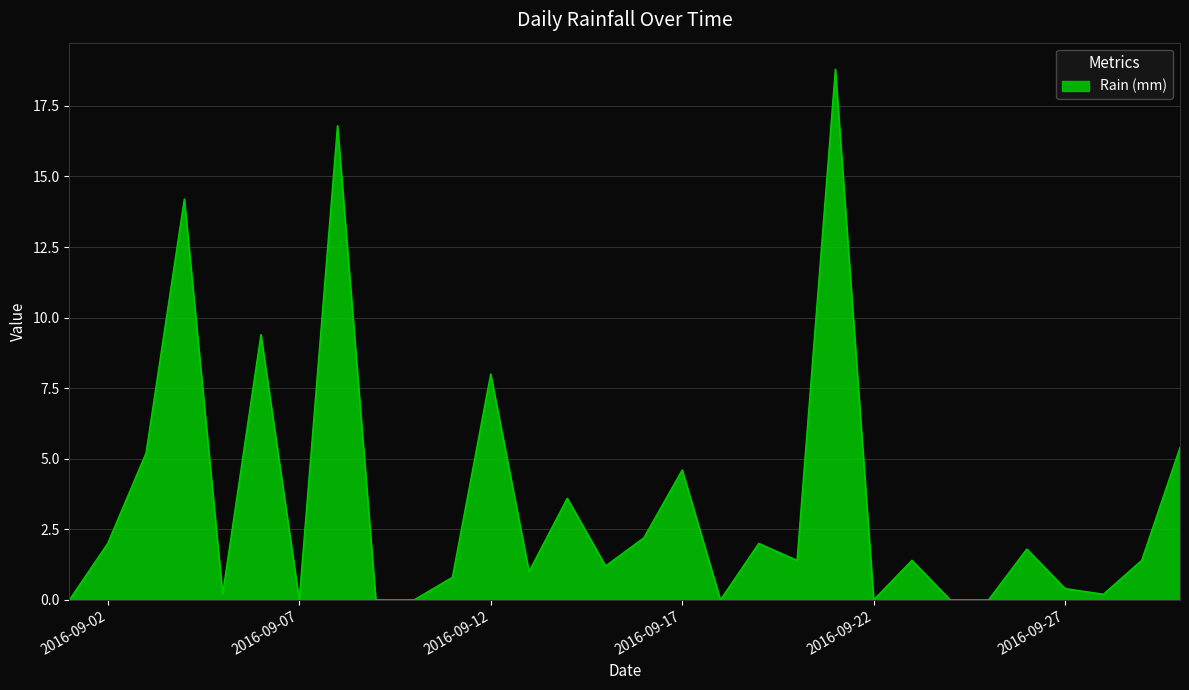

What is the greatest value displayed?

18.8